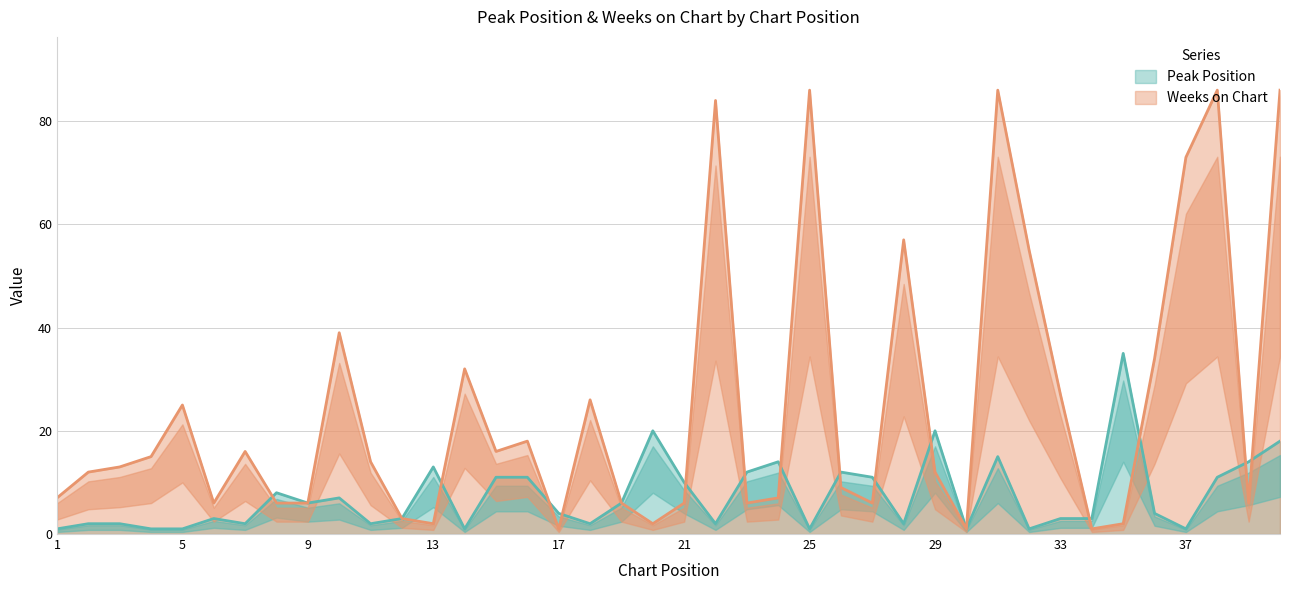

Which series has the largest range (max minus min)?

Weeks on Chart